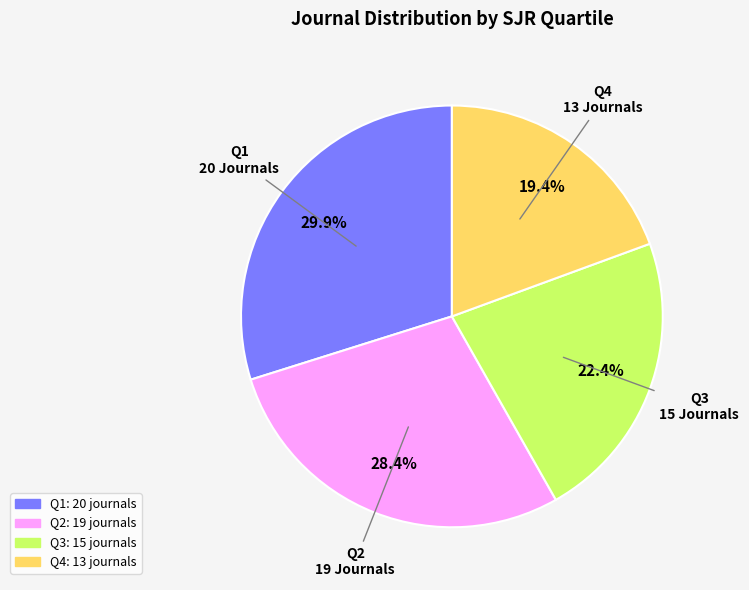

Rank the categories by value from lowest to highest.

Q4, Q3, Q2, Q1